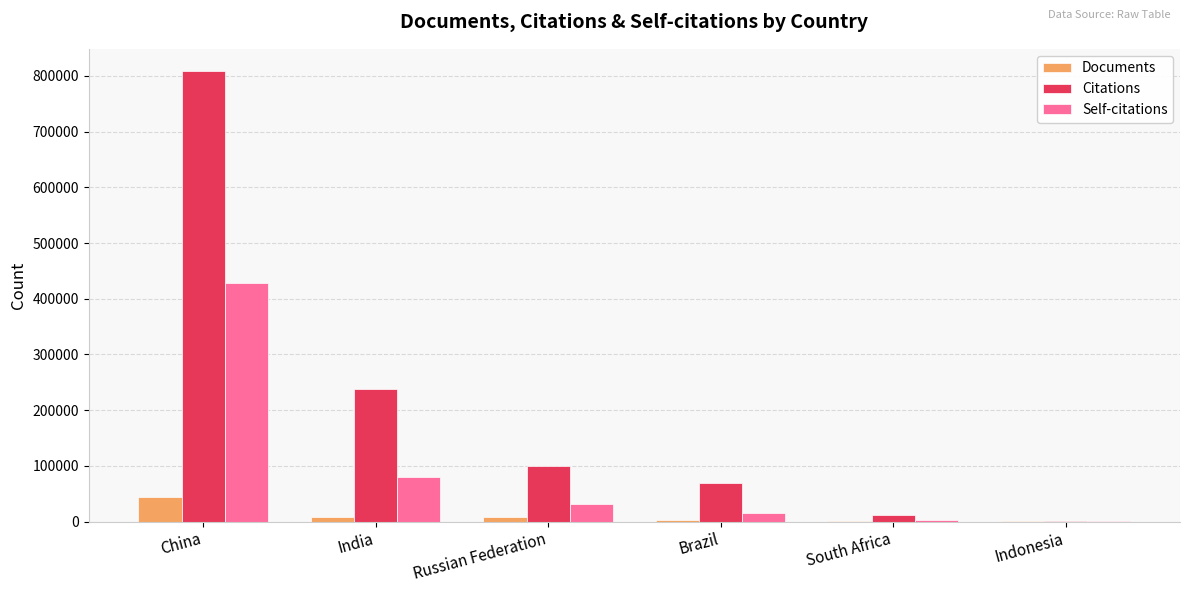

Are the bars grouped side by side (vs. stacked)?

Yes